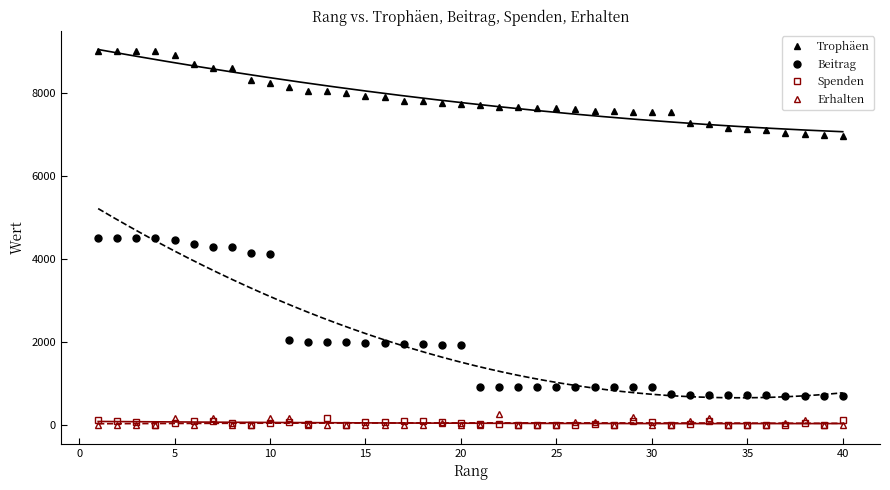

What is the value of the Spenden point at the 6th from the left?

86